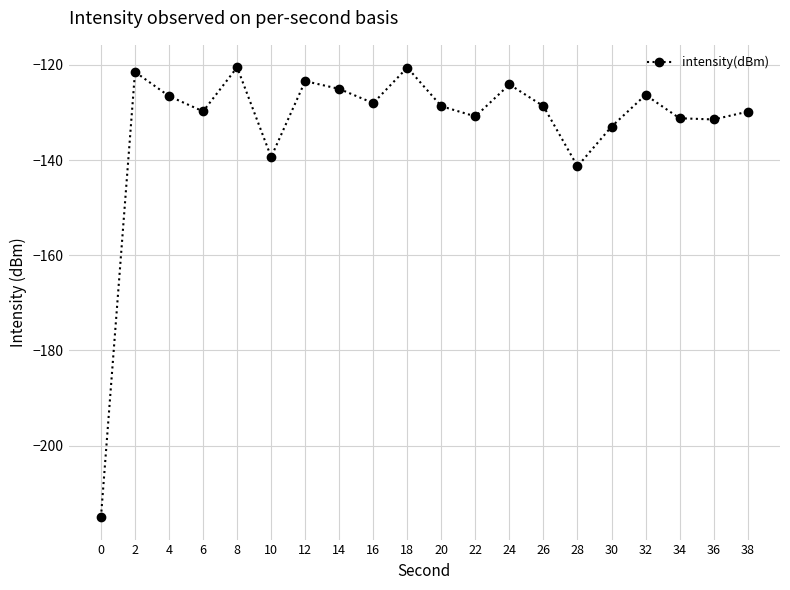

What is the smallest value displayed?

-215.0